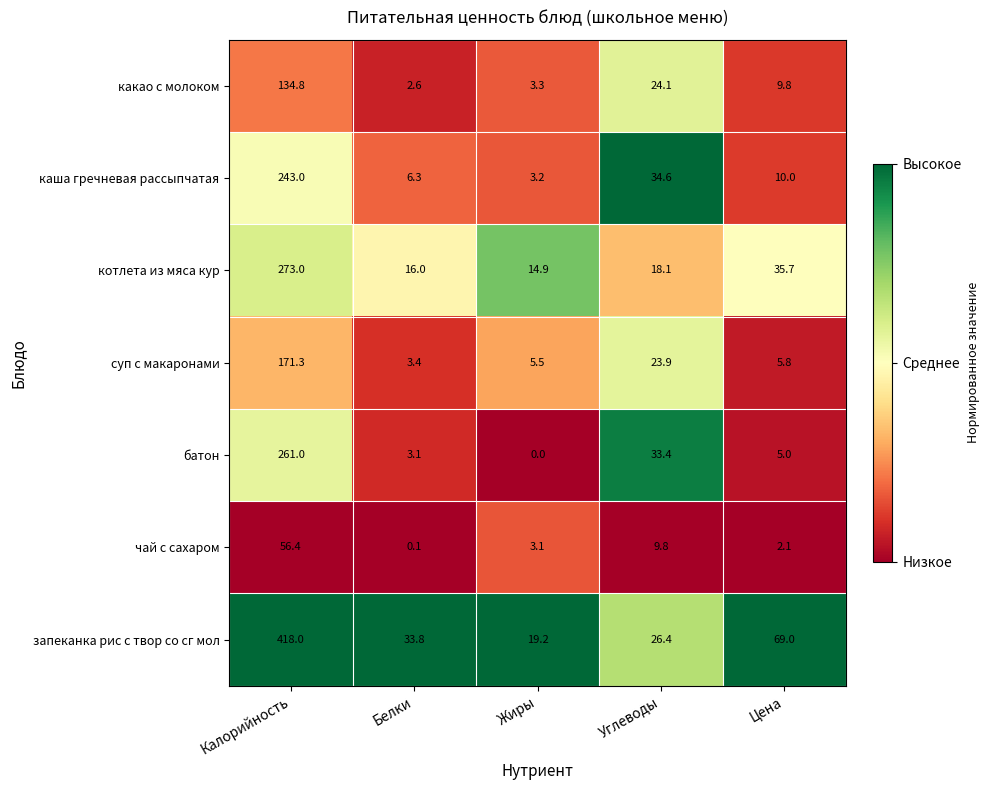

What is the total value across all series at Жиры?

49.2